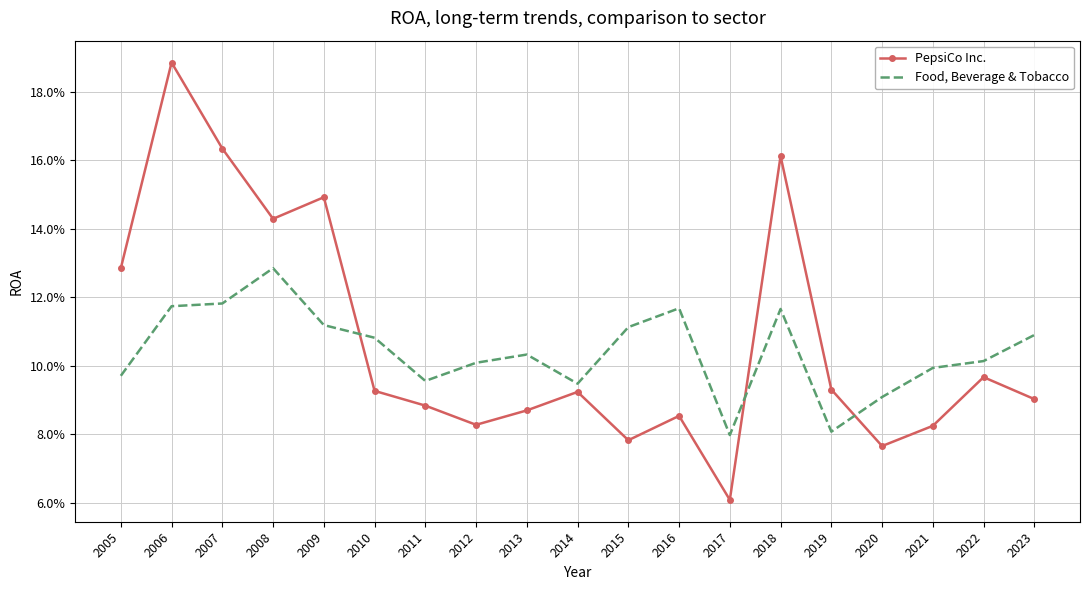

True or false: Food, Beverage & Tobacco and PepsiCo Inc. cross at least once.

True